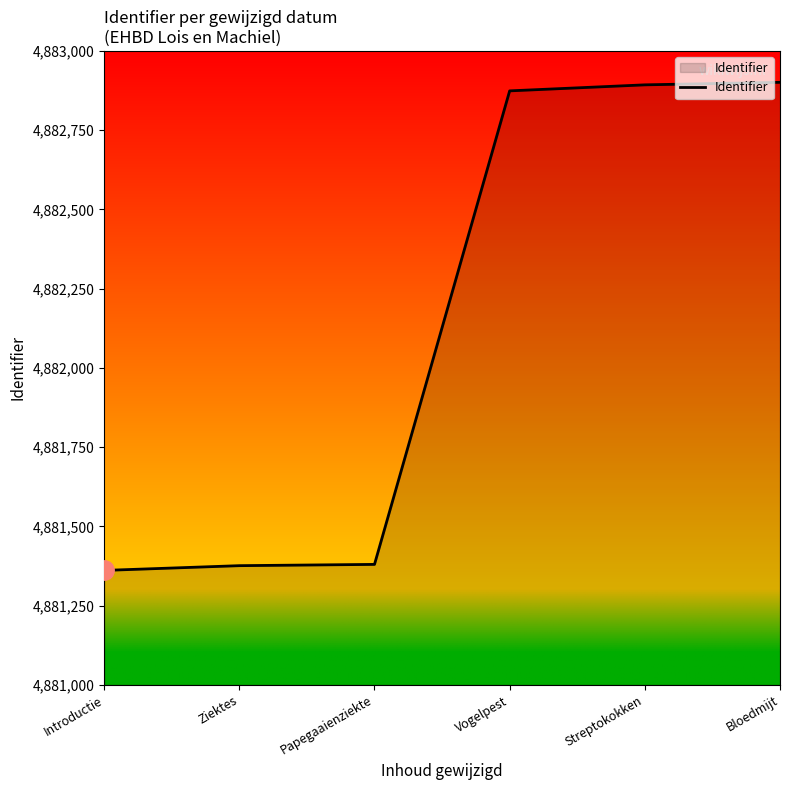

What is the change in value from Ziektes to Bloedmijt?

+1525